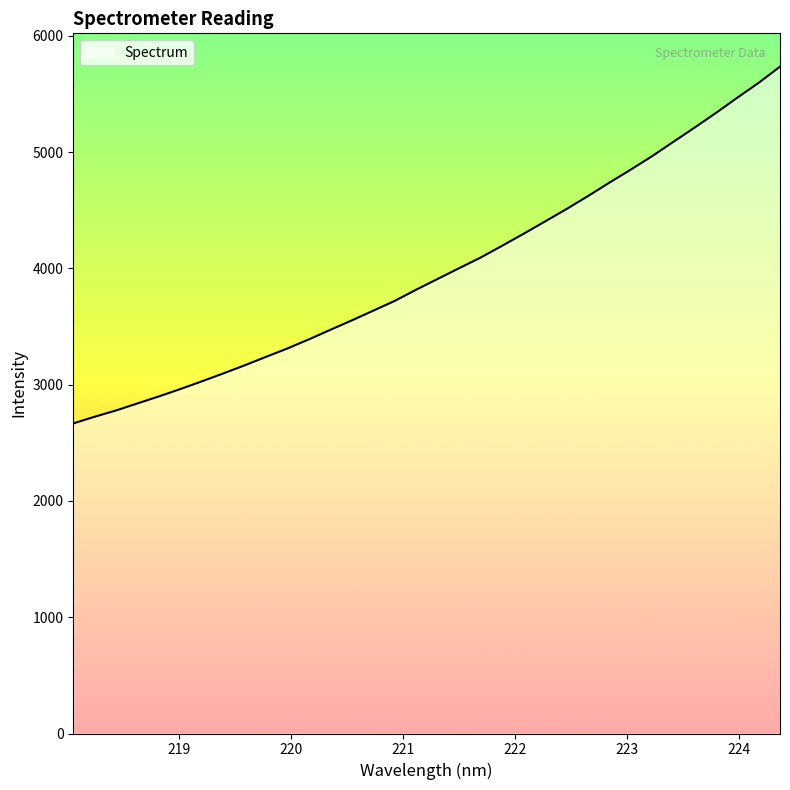

What is the difference between the maximum and minimum values?

3067.6